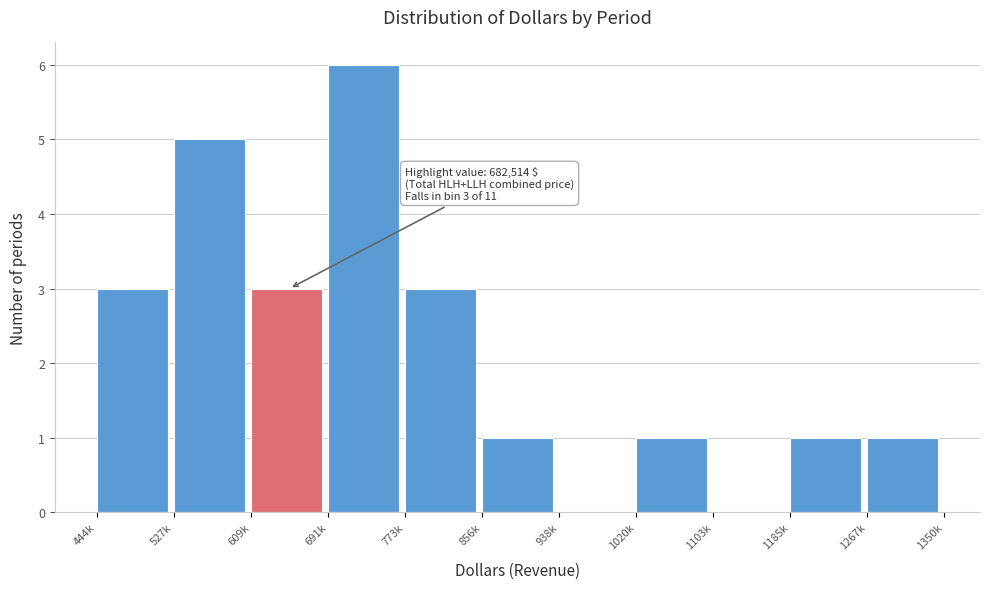

Reading right to left, transcribe all the data shown in this chart.

1267k=1	1185k=1	1103k=0	1020k=1	938k=0	856k=1	773k=3	691k=6	609k=3	527k=5	444k=3